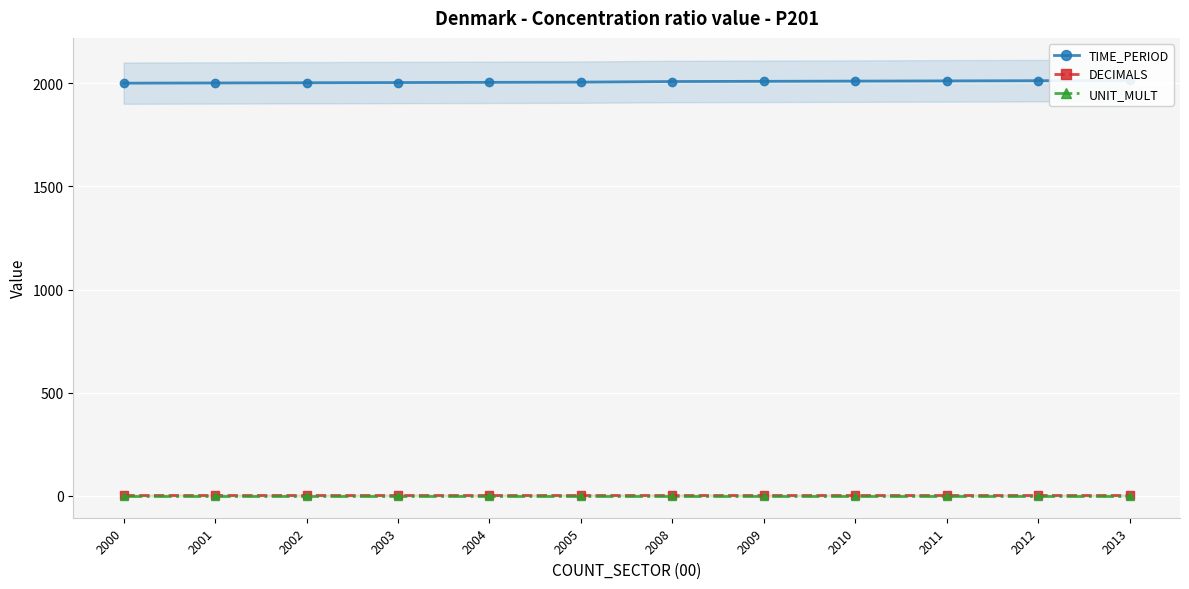

The DECIMALS series shows 1 at 2005. True or false?

False